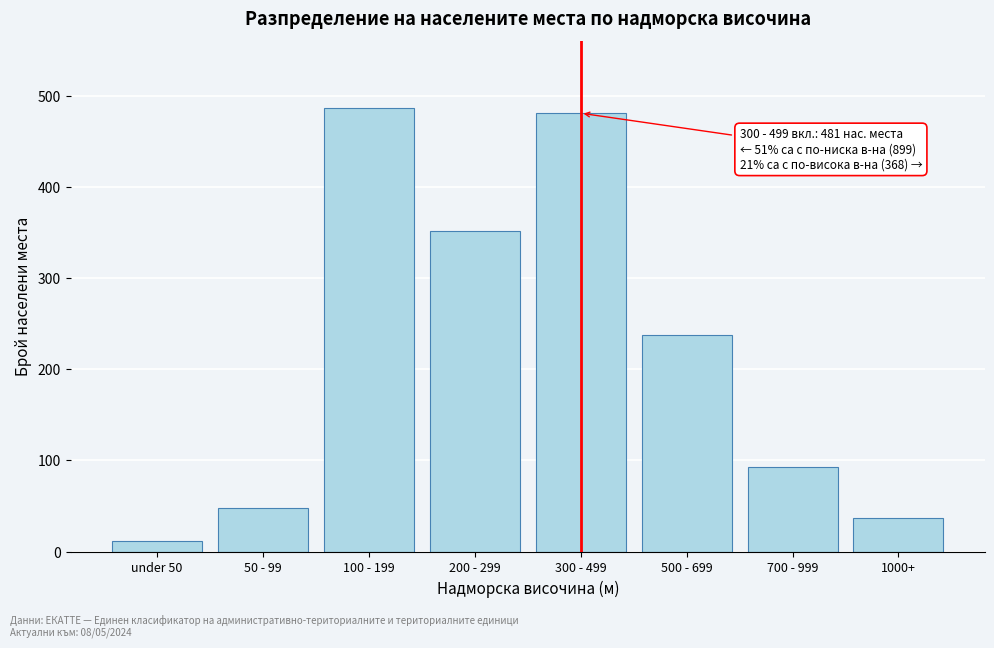

Reading left to right, what are all the values shown in this chart?

under 50=12	50 - 99=48	100 - 199=487	200 - 299=352	300 - 499=481	500 - 699=238	700 - 999=93	1000+=37